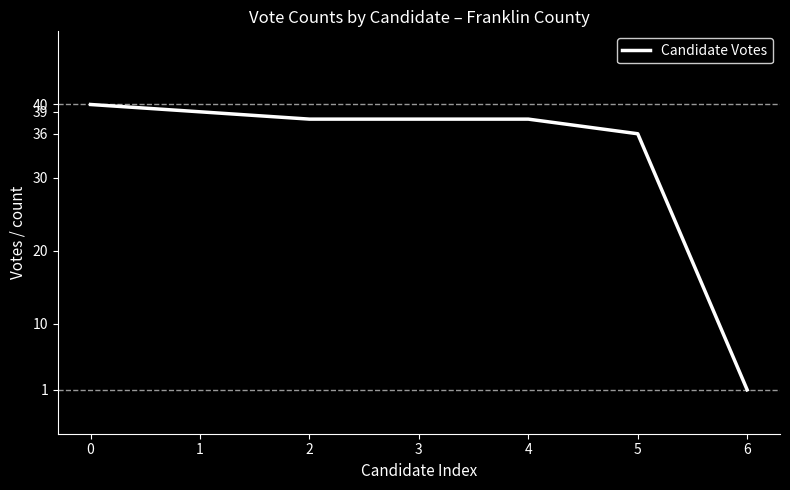

What is the average value?

33